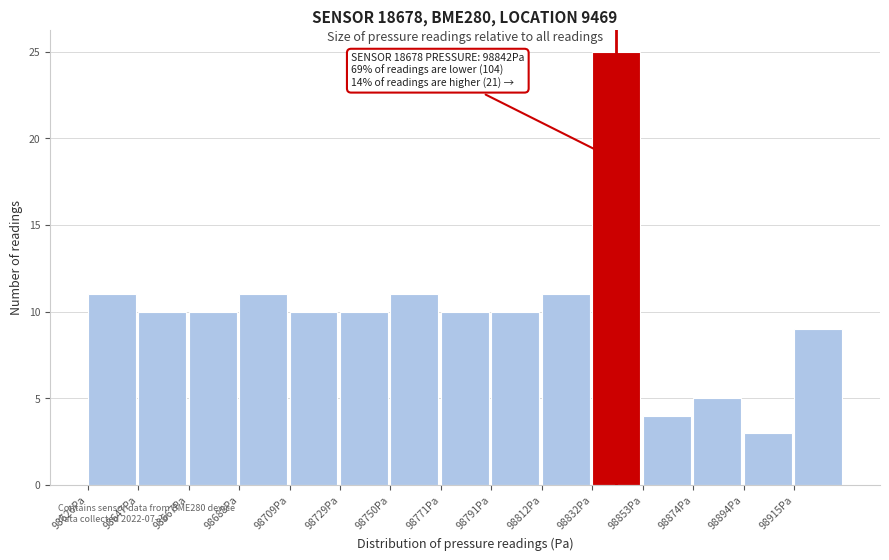

Which range on the x-axis has the tallest bar?

98830 to 98855